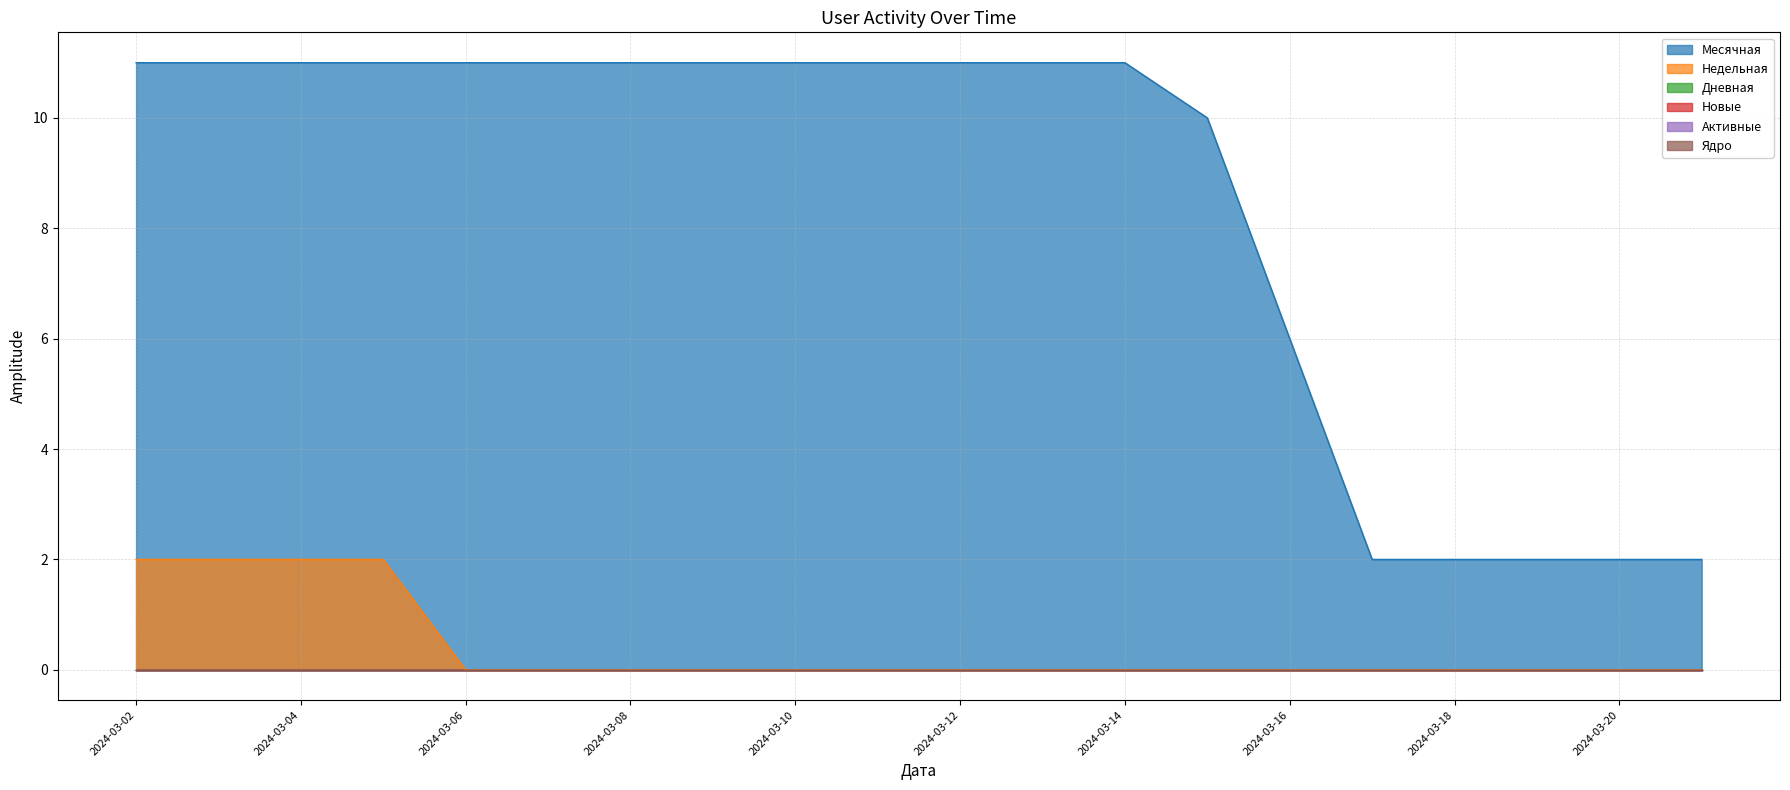

True or false: Активные and Ядро intersect in this chart.

False